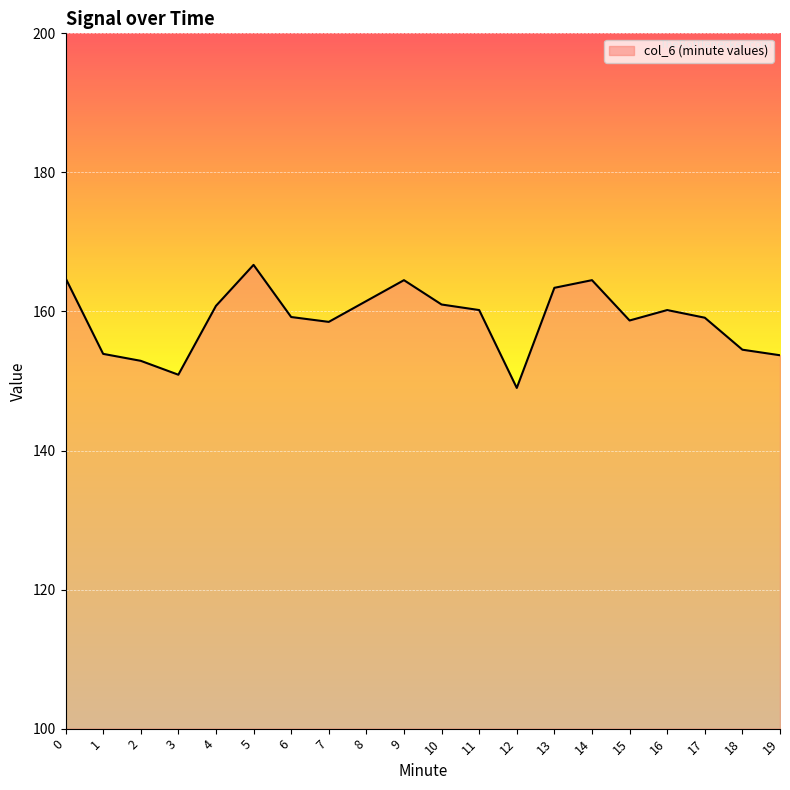

Which label corresponds to the largest value in the chart?

5